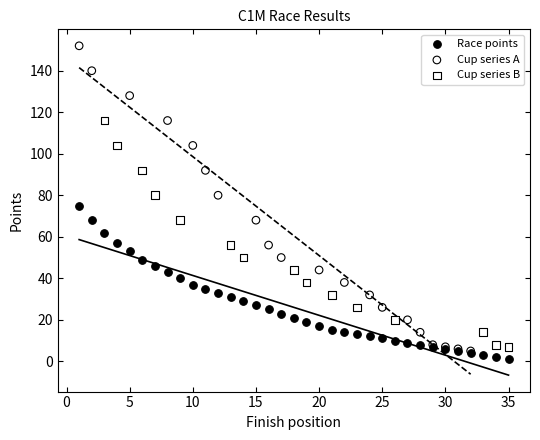

Which series reaches the maximum Y coordinate?

Cup series A